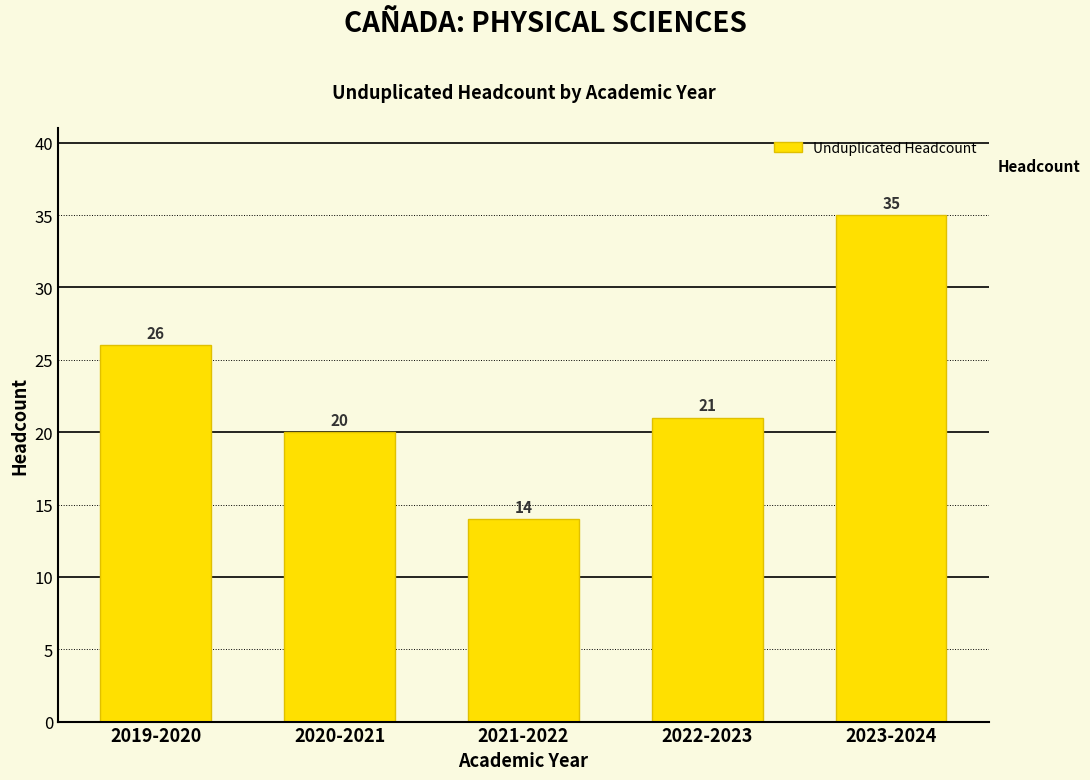

Reading left to right, transcribe all the data shown in this chart.

2019-2020=26	2020-2021=20	2021-2022=14	2022-2023=21	2023-2024=35